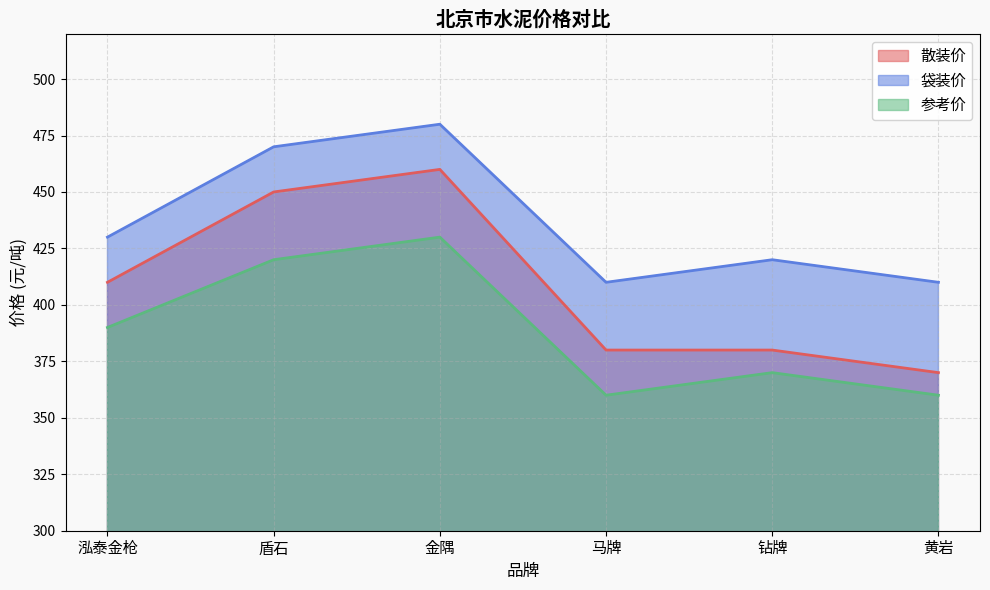

At which category does 参考价 reach its first local valley?

马牌